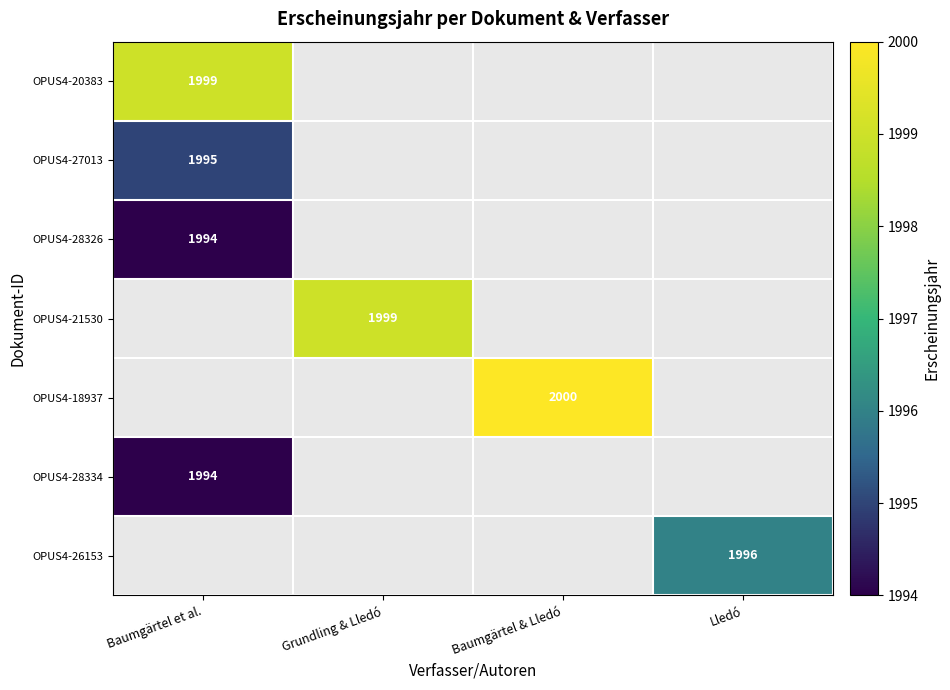

The value of OPUS4-28326 at Baumgärtel et al. is 1994. True or false?

True